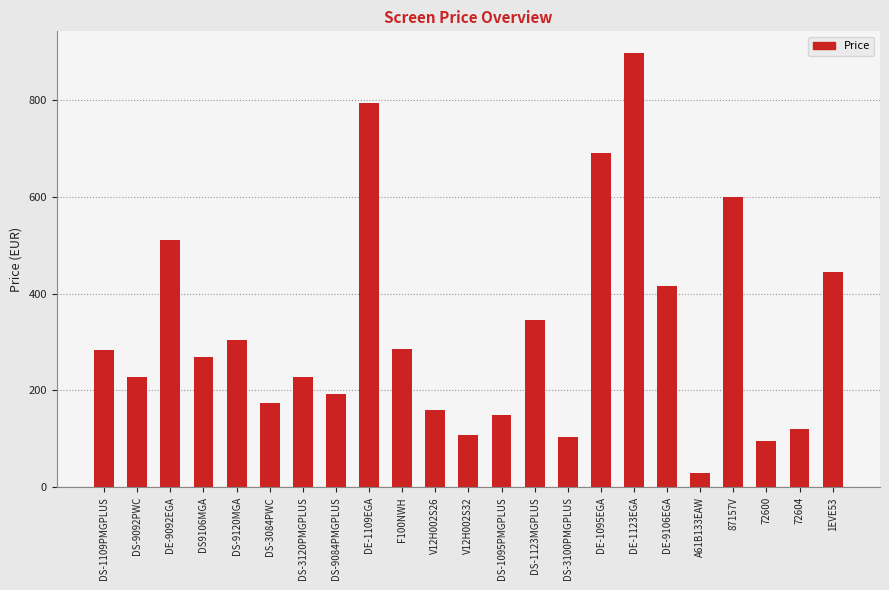

How many bars are there in total?

23